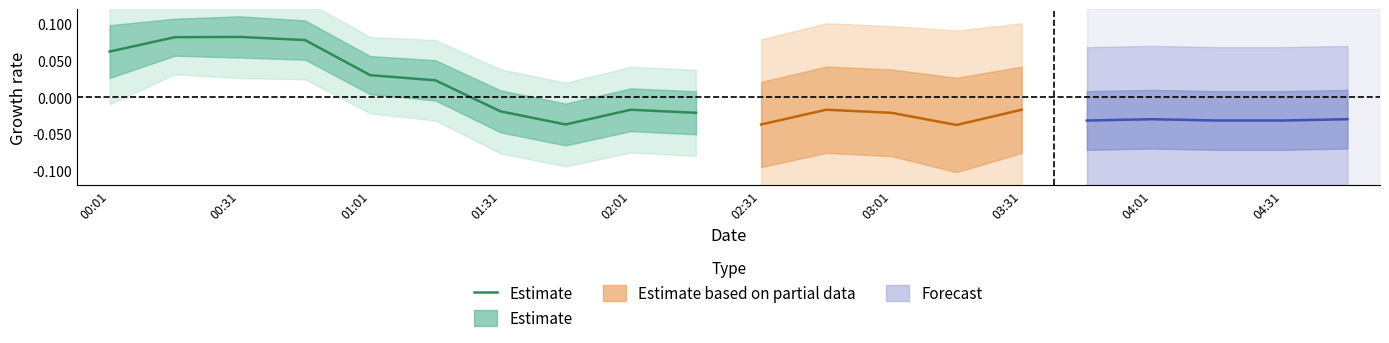

What is the change in value from 00:31 to 03:01?

-0.1